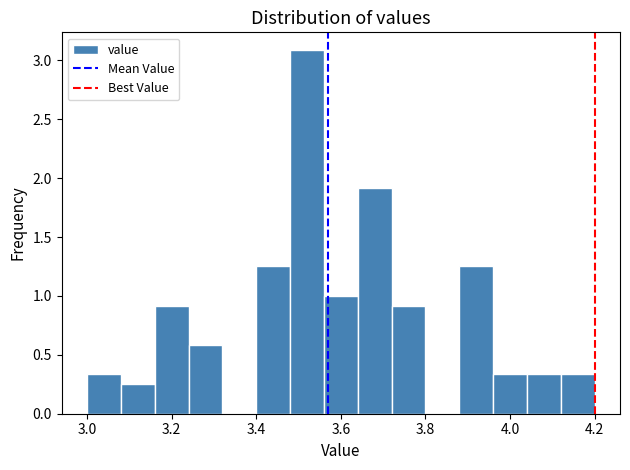

What is the height of the bar covering 3.48 to 3.56 on the x-axis? The values are not printed on the chart, so give them approximately, as read against the axis.

3.10